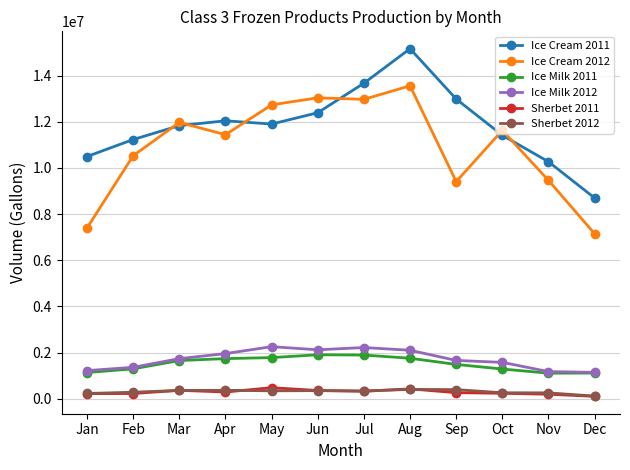

Is the value of Sherbet 2012 at Apr greater than the value of Ice Milk 2011 at Jun?

No